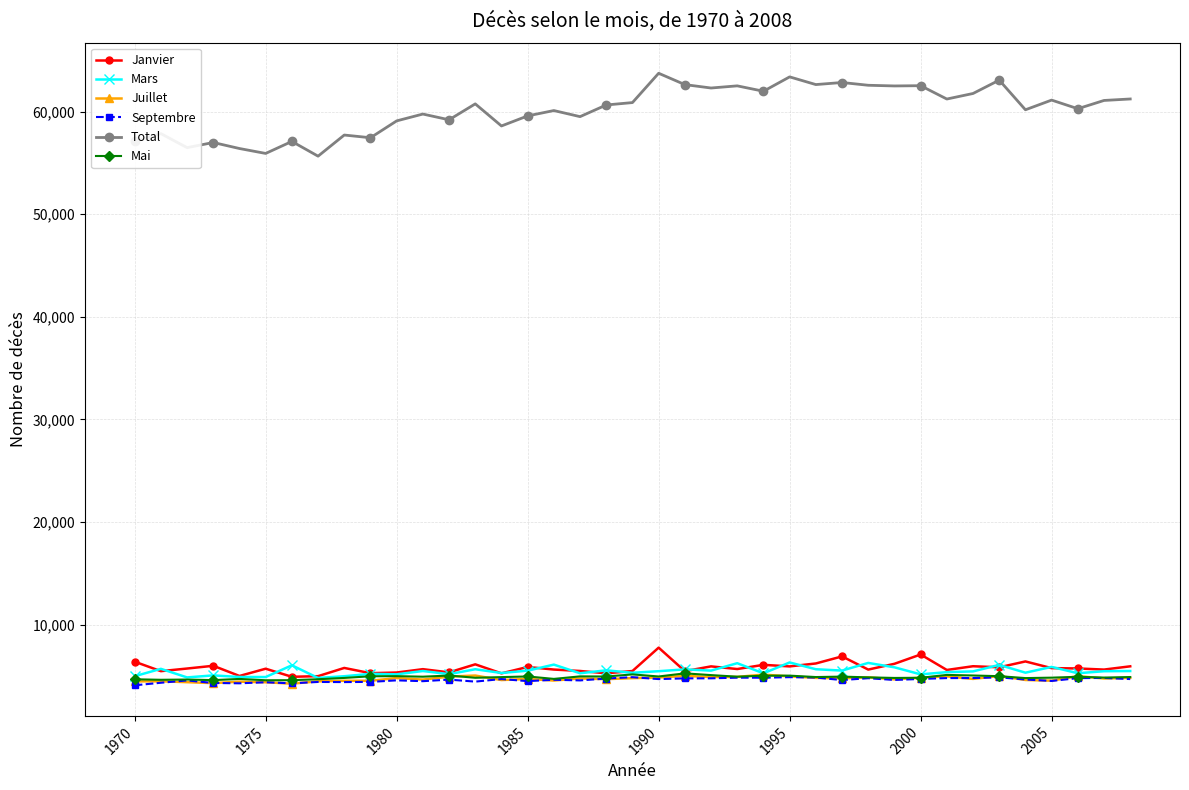

True or false: Mai has more than 1 interior local peaks.

True